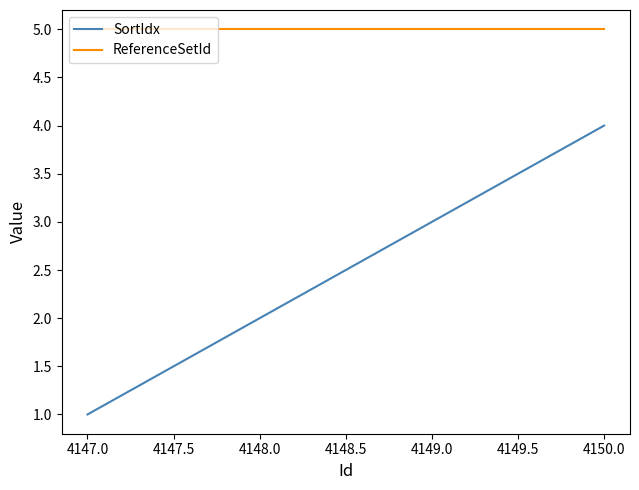

The ReferenceSetId series shows 5 at 4148.0. True or false?

True